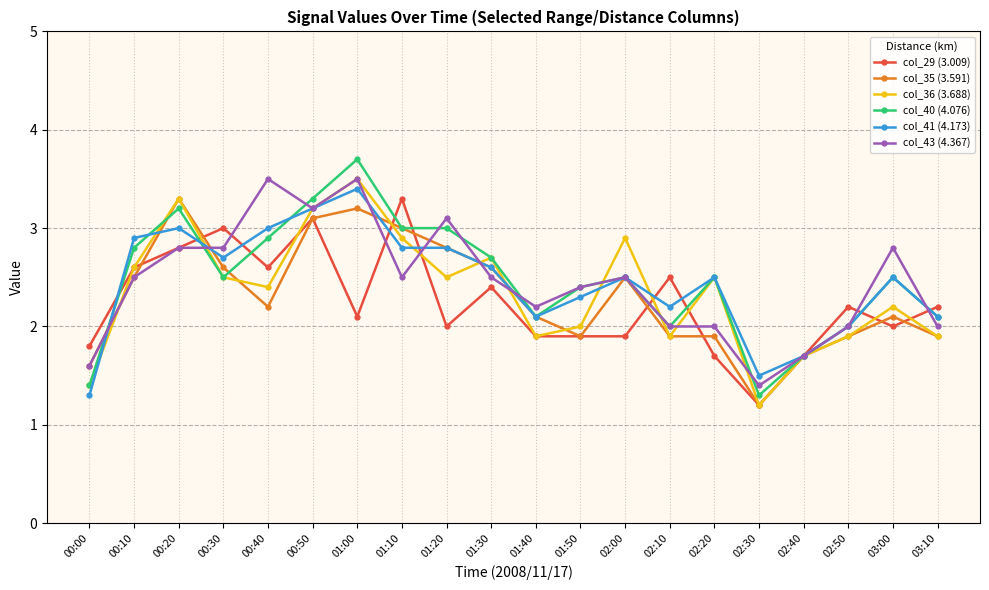

What is the label of the 14th point from the left?

02:10